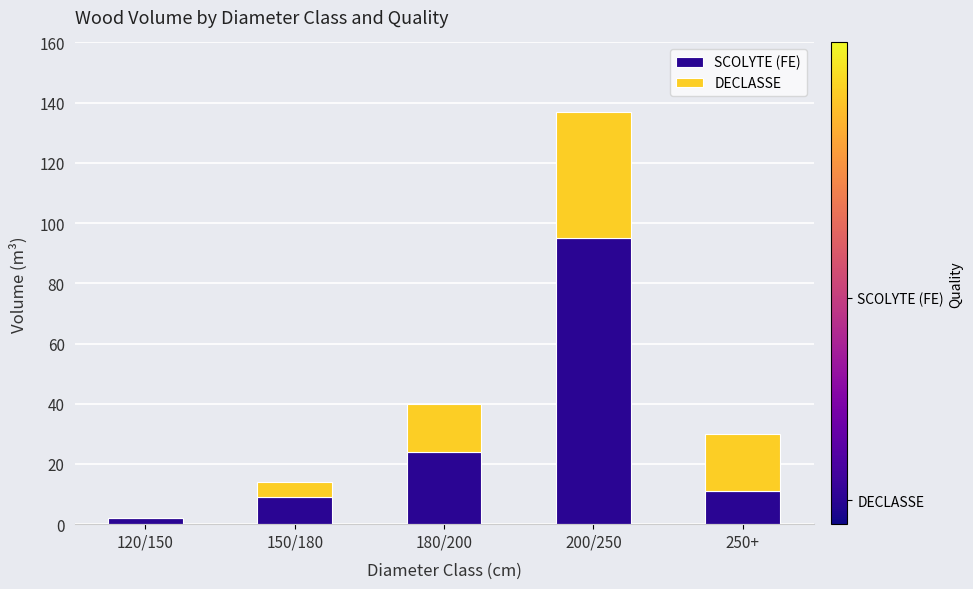

At which label is SCOLYTE (FE) closest to 48?

180/200